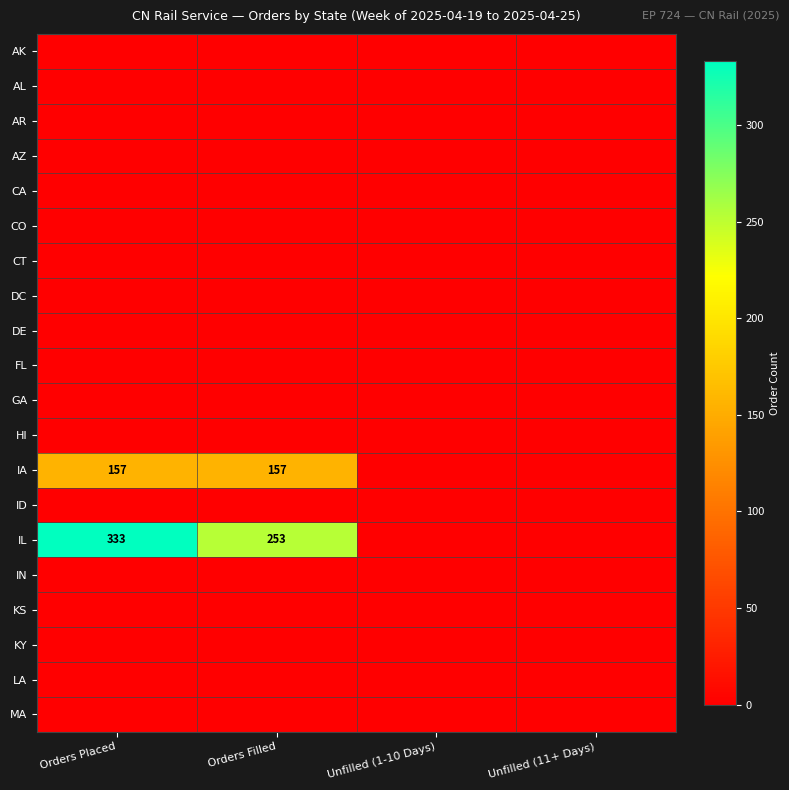

Is the value of DE at Orders Filled greater than the value of GA at Orders Filled?

No